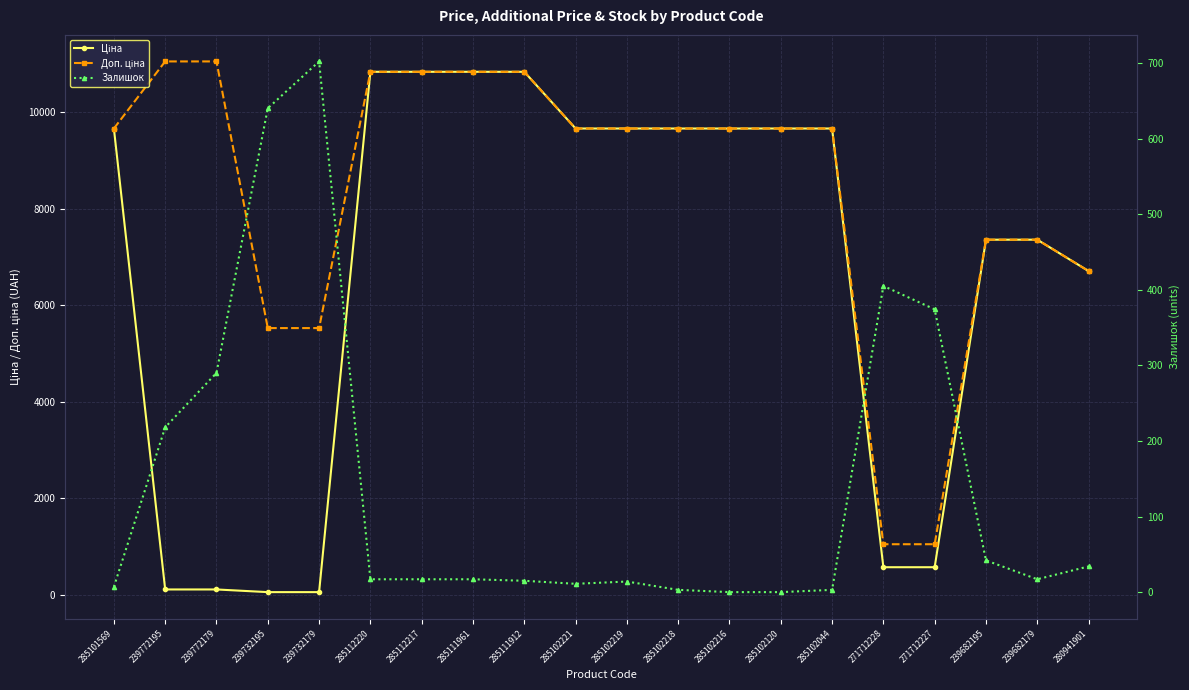

Which series changed the most between 285101569 and 239772195?

Ціна